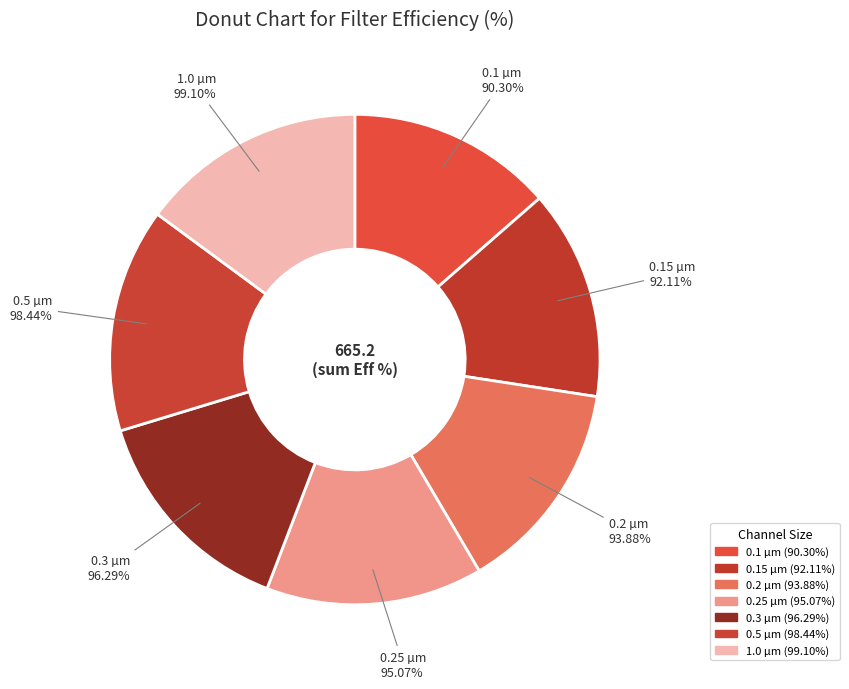

To the nearest percent, what portion does 0.3 represent?

14%